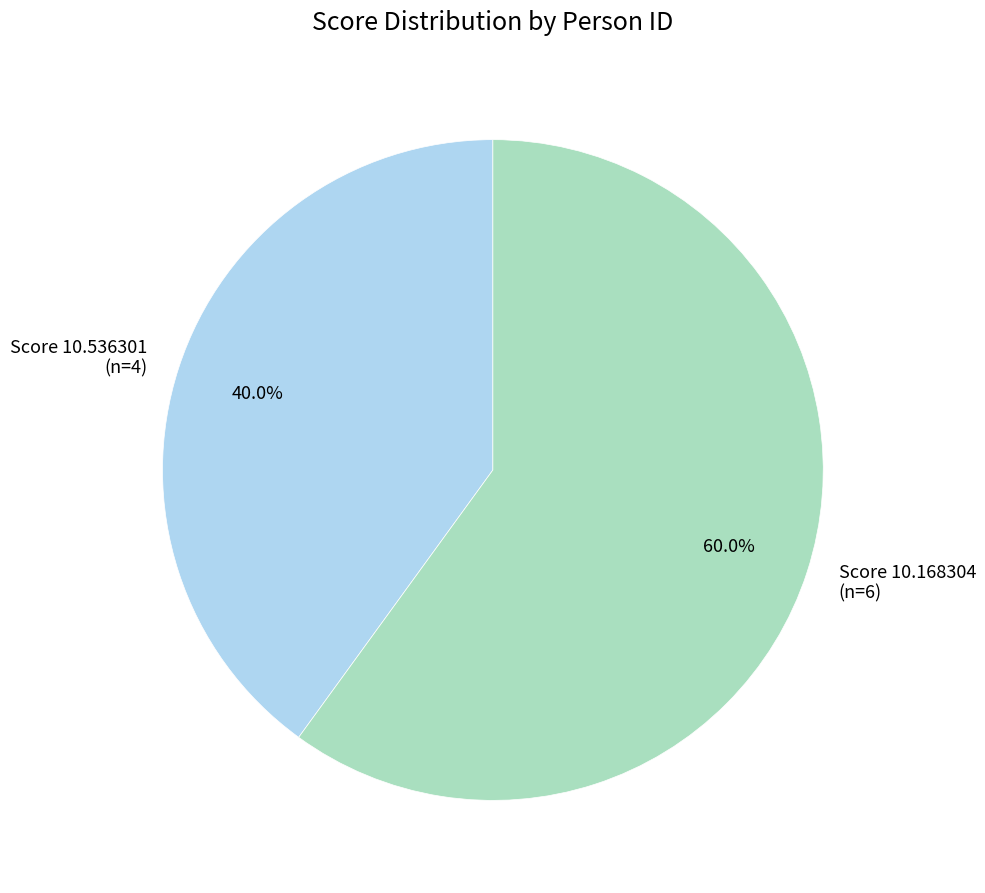

Rank the categories by value from highest to lowest.

Score 10.168304 (n=6), Score 10.536301 (n=4)